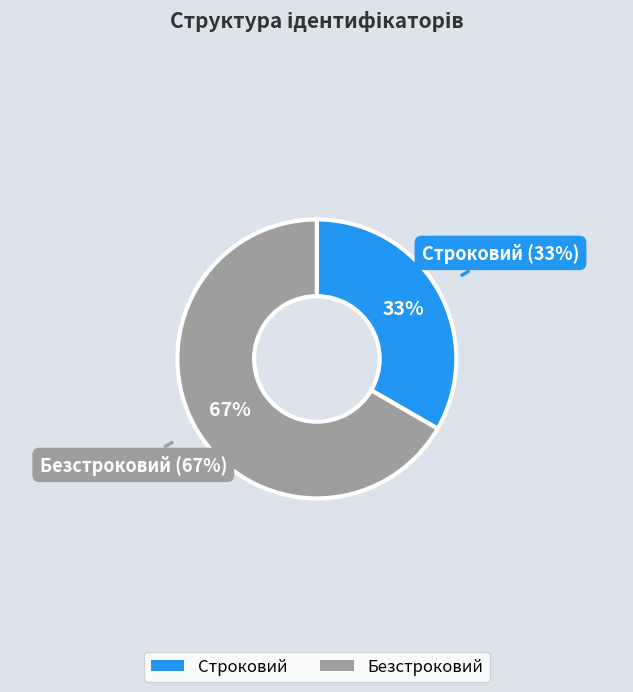

True or false: Безстроковий accounts for 67% of the total.

True